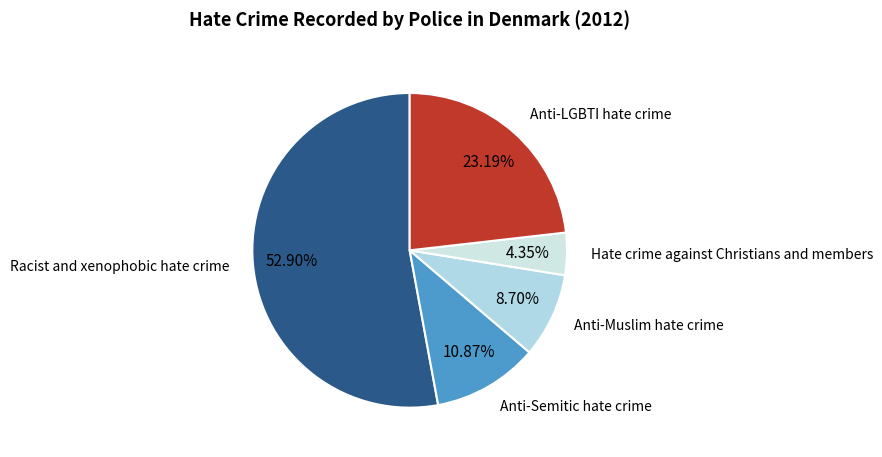

Count the number of slices in the pie.

5